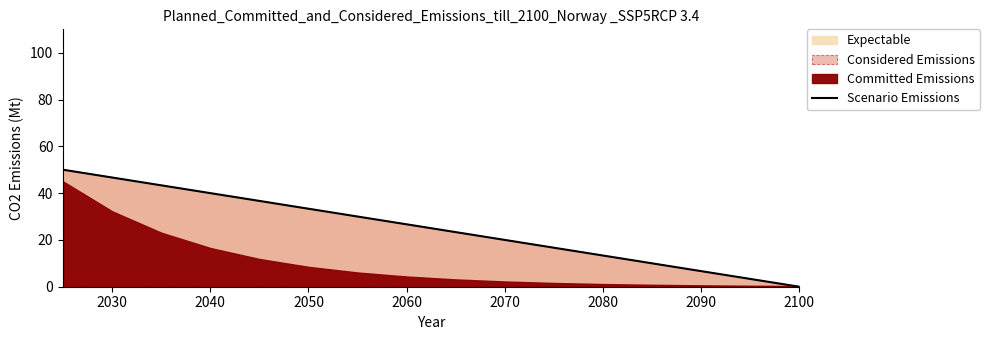

The Scenario Emissions series shows 17.7 at 2080. True or false?

False